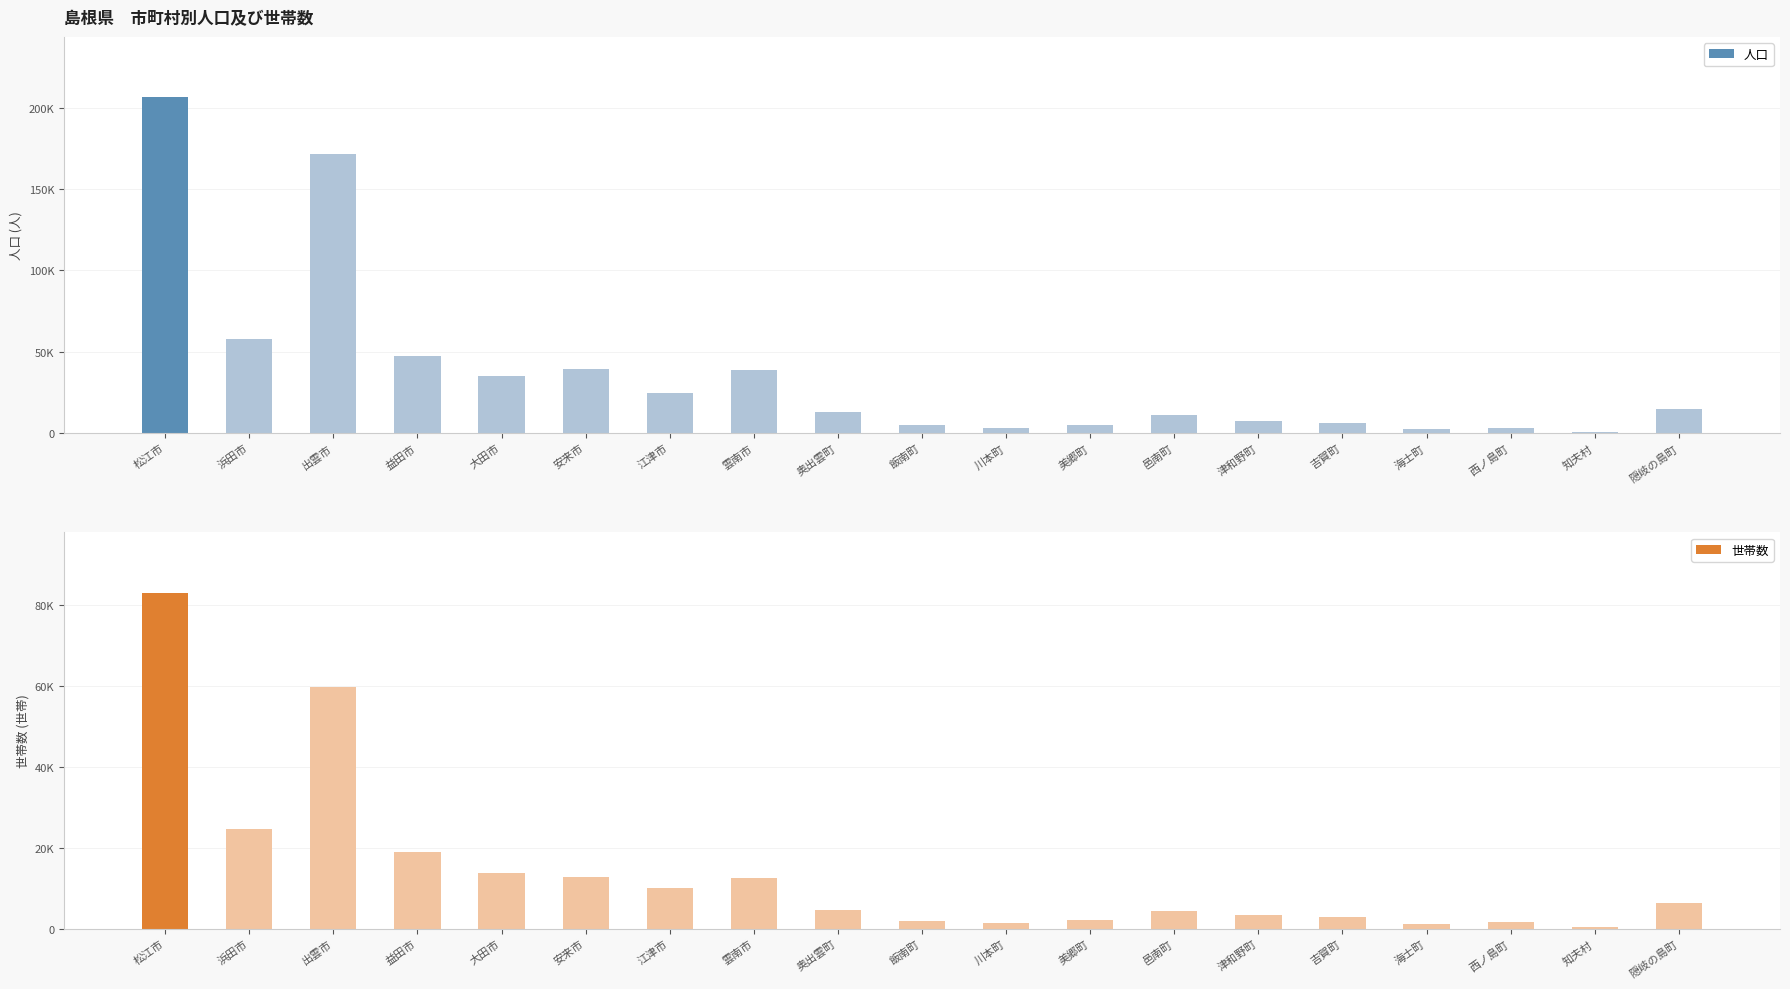

At which label is 世帯数 closest to 41662?

浜田市